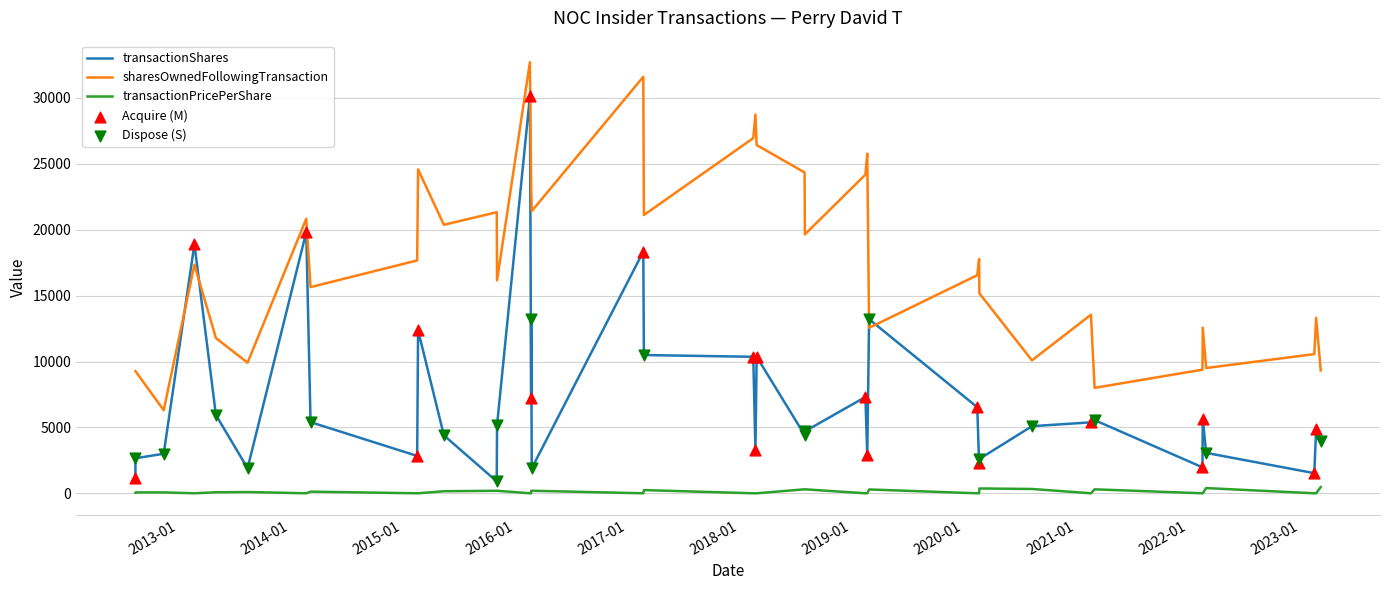

Which series has the largest total across all categories?

sharesOwnedFollowingTransaction